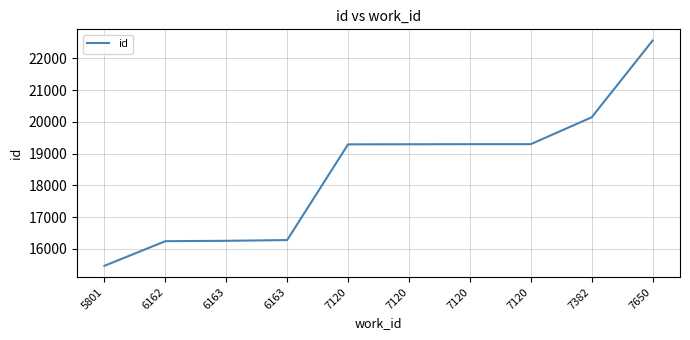

What is the change in value from 7382 to 7650?

+2415